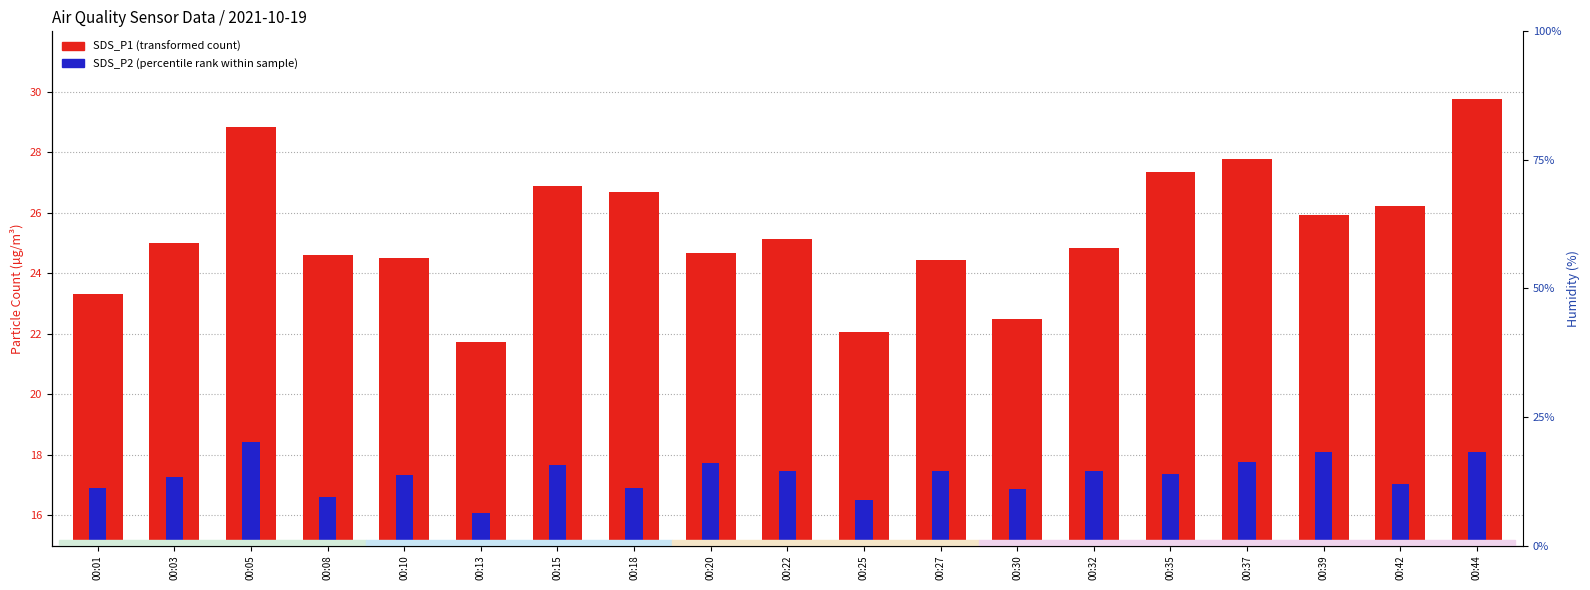

List the series in order of their overall mean, lowest first.

SDS_P2 (percentile rank), SDS_P1 (transformed count)